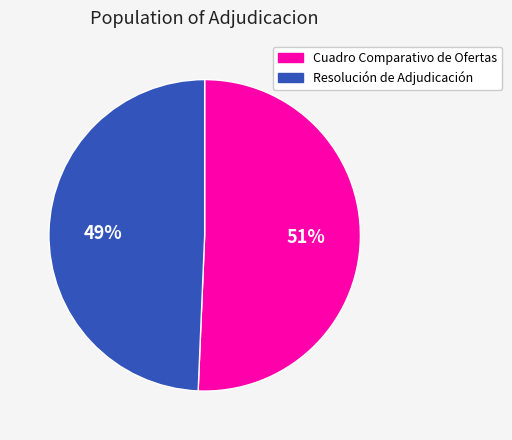

What is the ratio of the value at Cuadro Comparativo de Ofertas to the value at Resolución de Adjudicación?

1.0